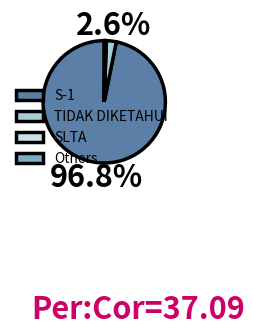

Which category has the biggest portion of the pie?

S-1